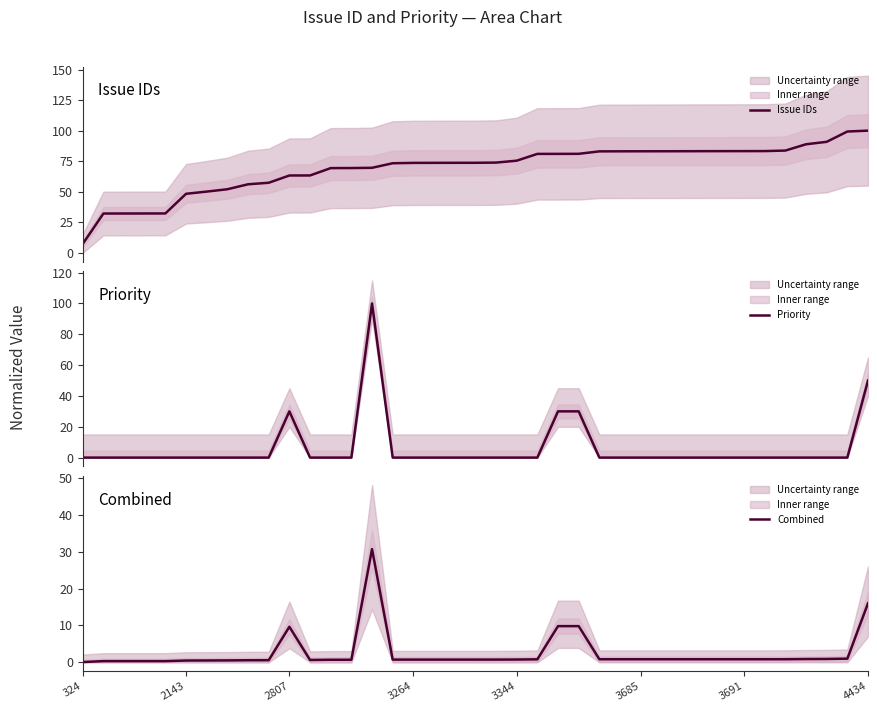

What is the difference between the maximum and minimum values in the Combined series?

30.6